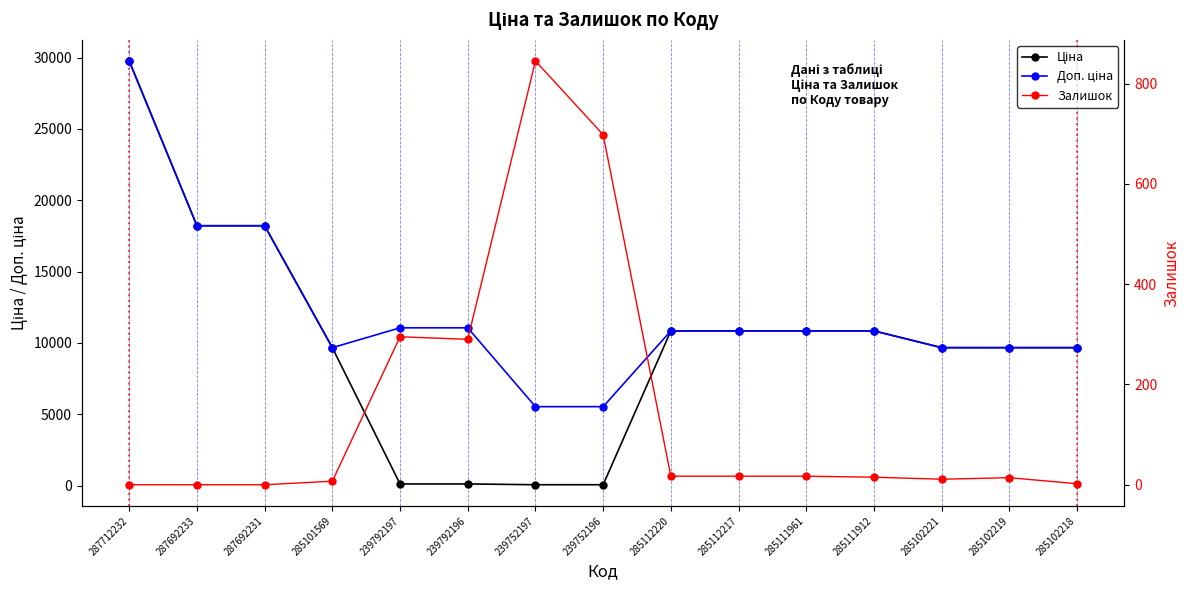

True or false: Залишок and Ціна intersect in this chart.

True